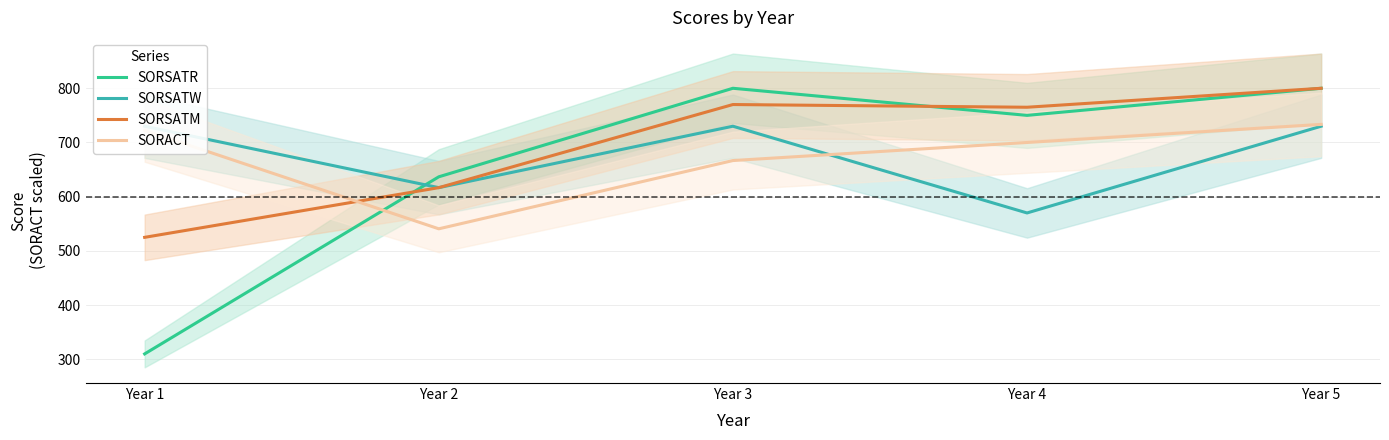

How many lines are shown in the chart?

4